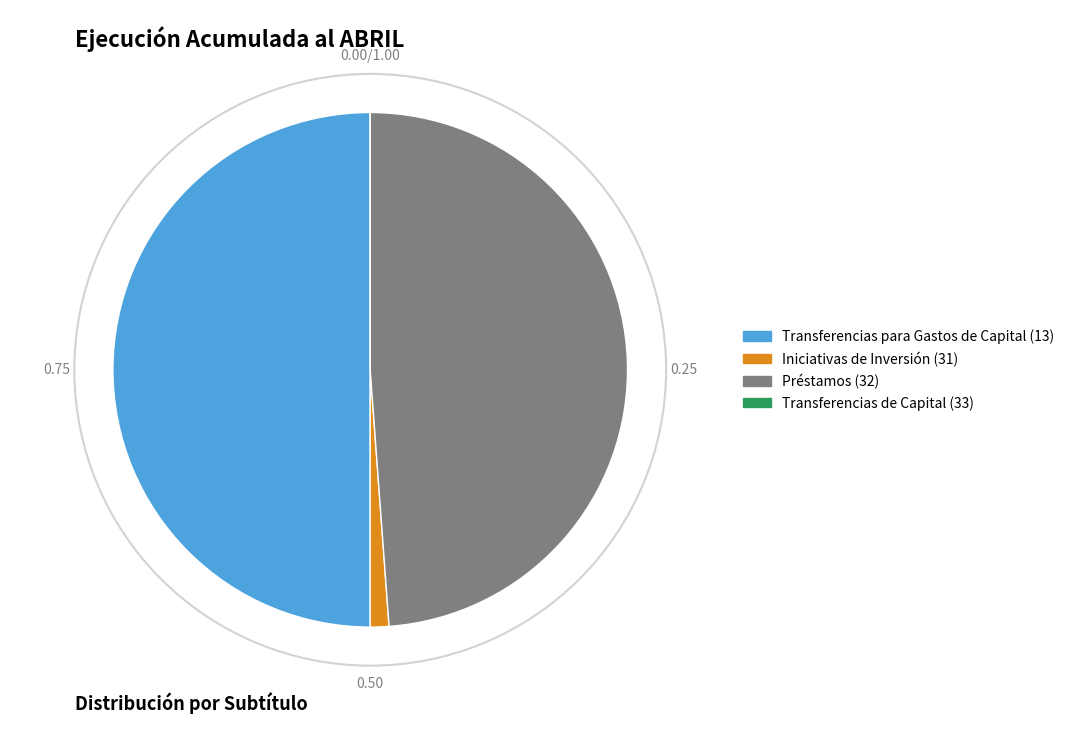

Which has a higher value, Iniciativas de Inversión (31) or Préstamos (32)?

Préstamos (32)